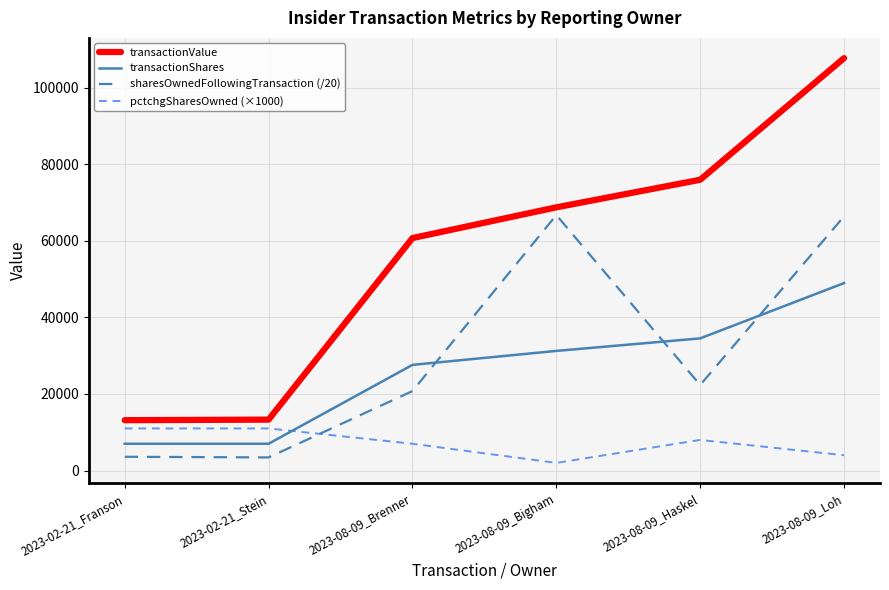

What position from the left is 2023-02-21_Stein?

2